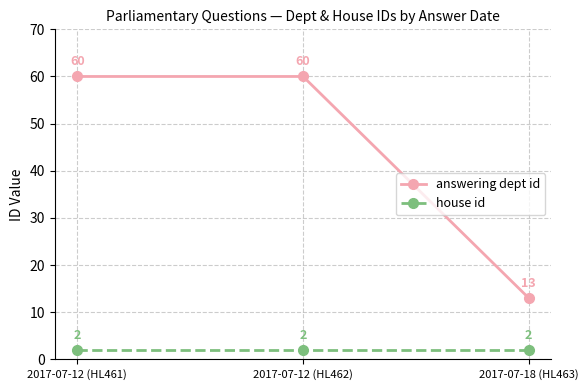

What is the total value across all series at 2017-07-18 (HL463)?

15